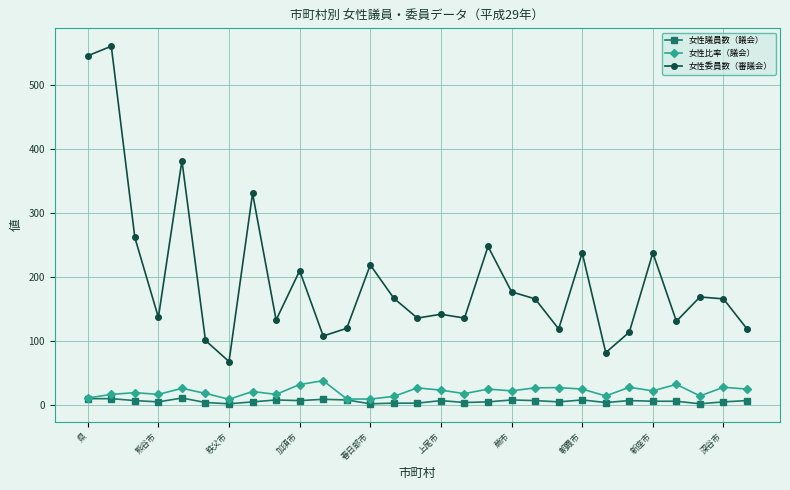

Which series has the widest spread of values?

女性委員数（審議会）